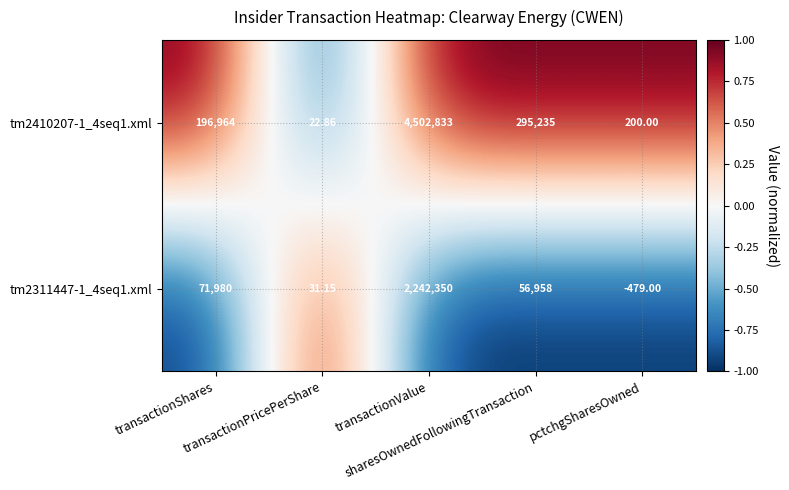

What is the minimum value shown in the chart?

-479.0